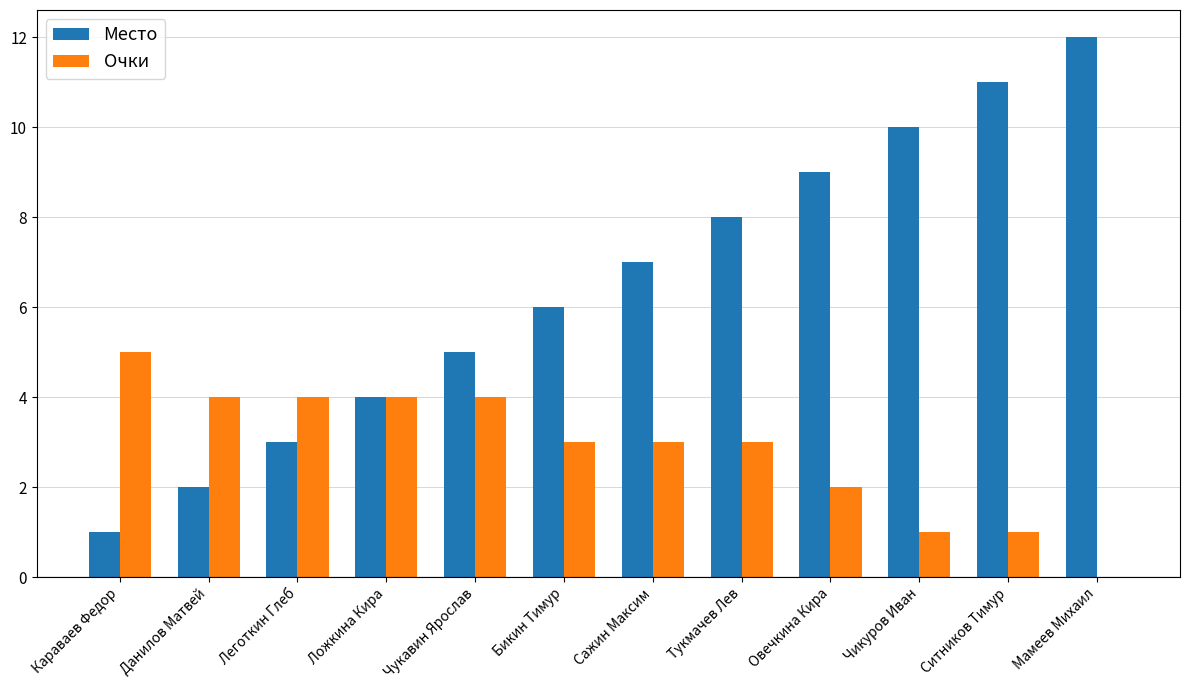

Reading right to left, extract all data points from this chart.

Место: Мамеев Михаил=12	Ситников Тимур=11	Чикуров Иван=10	Овечкина Кира=9	Тукмачев Лев=8	Сажин Максим=7	Бикин Тимур=6	Чукавин Ярослав=5	Ложкина Кира=4	Леготкин Глеб=3	Данилов Матвей=2	Караваев Федор=1
Очки: Мамеев Михаил=0	Ситников Тимур=1	Чикуров Иван=1	Овечкина Кира=2	Тукмачев Лев=3	Сажин Максим=3	Бикин Тимур=3	Чукавин Ярослав=4	Ложкина Кира=4	Леготкин Глеб=4	Данилов Матвей=4	Караваев Федор=5